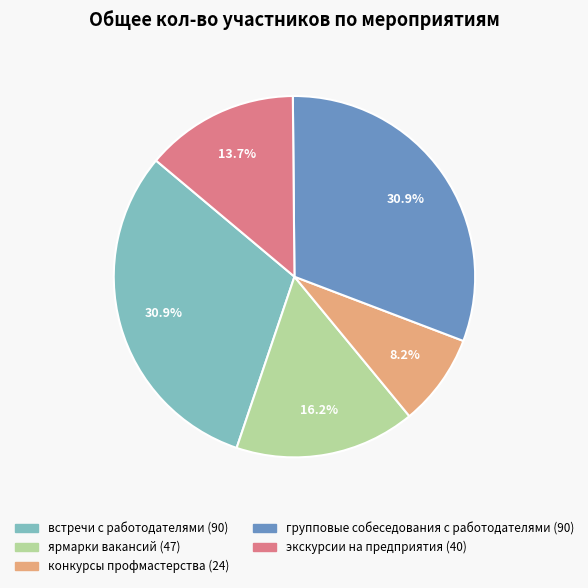

What is the total percentage of ярмарки вакансий and групповые собеседования с работодателями?

47.1%